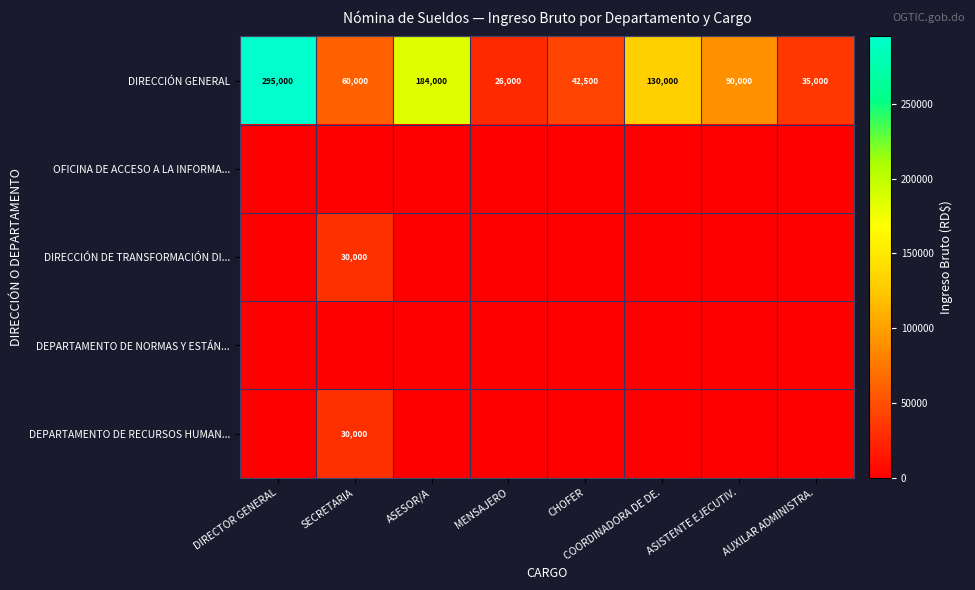

Which has a higher value, DIRECTOR GENERAL or ASISTENTE EJECUTIV.?

DIRECTOR GENERAL